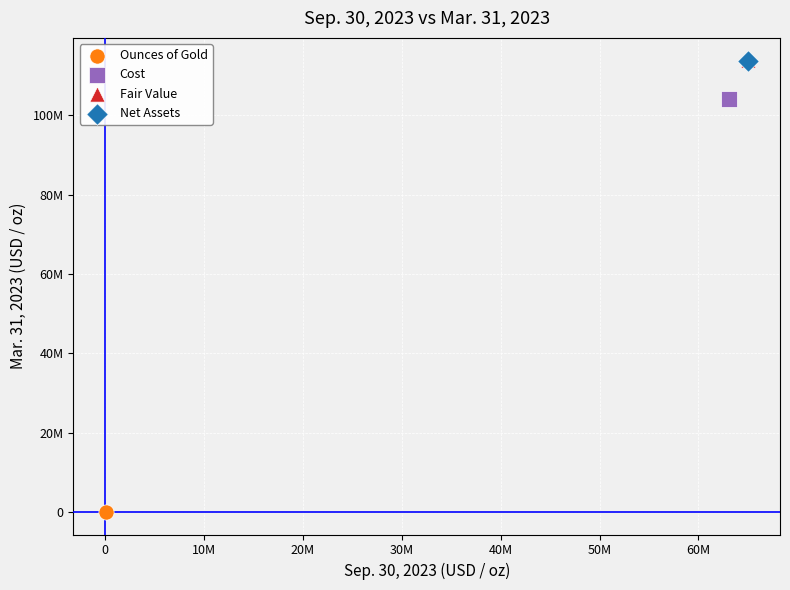

What are all the series names shown in the legend?

Ounces of Gold, Cost, Fair Value, Net Assets